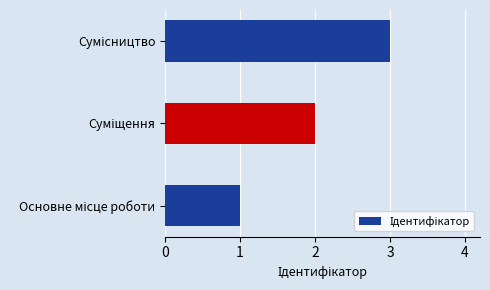

What is the maximum value shown in the chart?

3